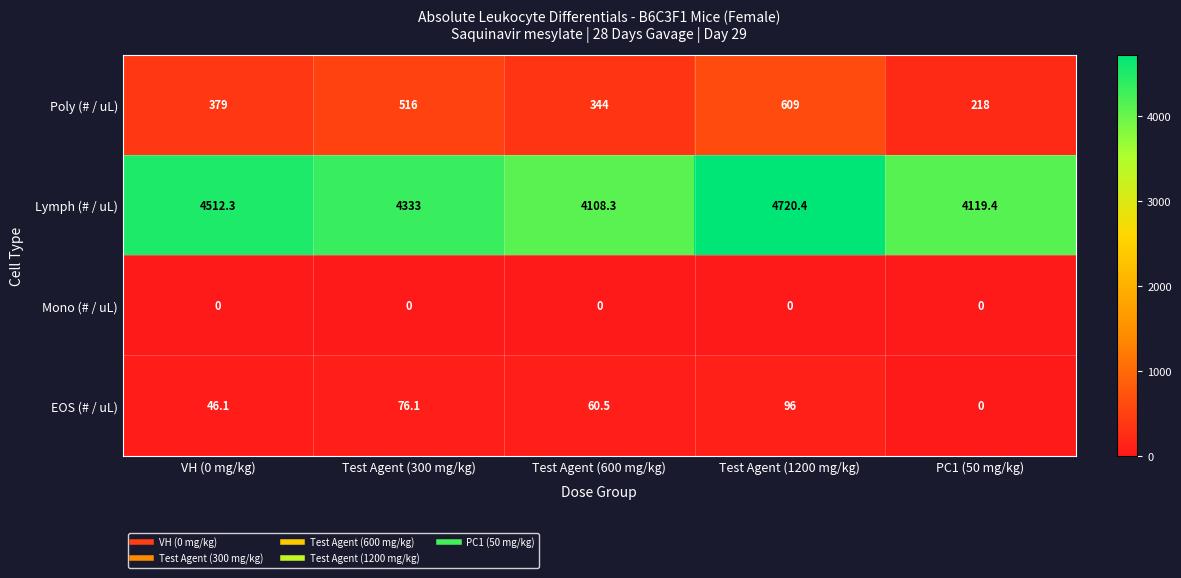

Which series has the widest spread of values?

Lymph (# / uL)